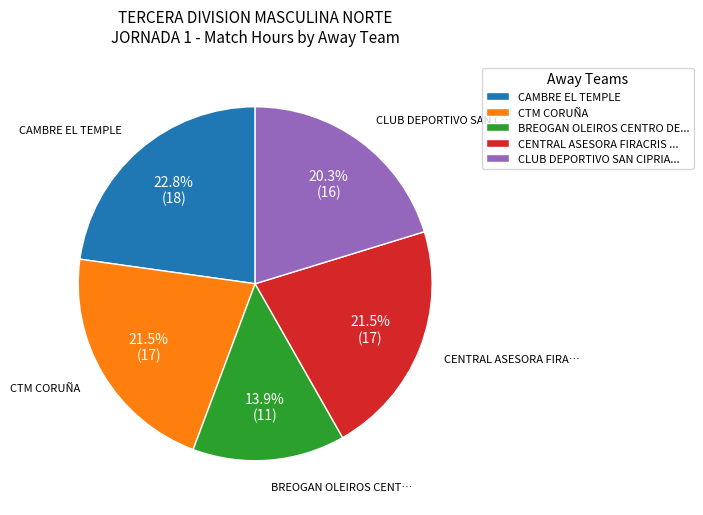

Approximately how many times larger is the value at CENTRAL ASESORA FIRACRIS ... compared to BREOGAN OLEIROS CENTRO DE...?

1.5